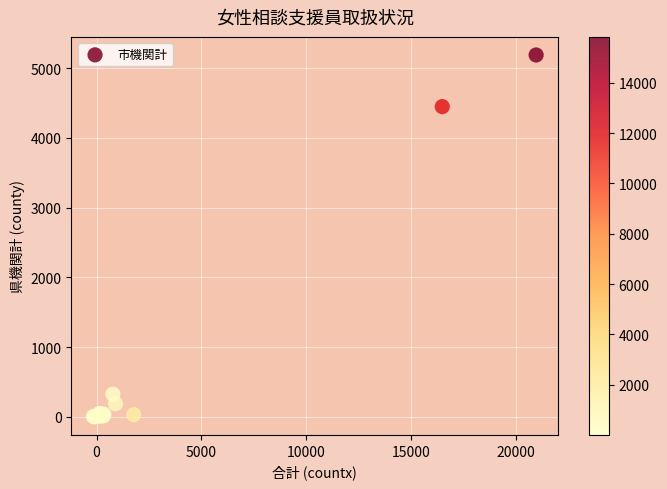

What Y value in the scatter plot is closest to 2594?

4449.7